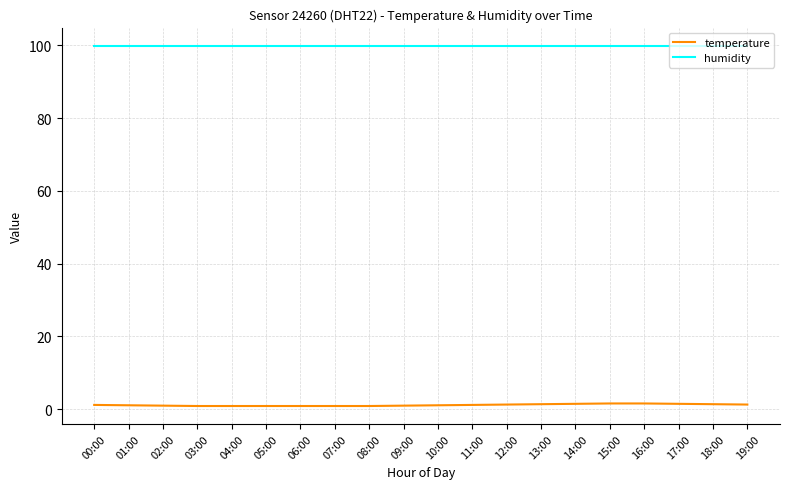

What position from the right is 02:00?

18